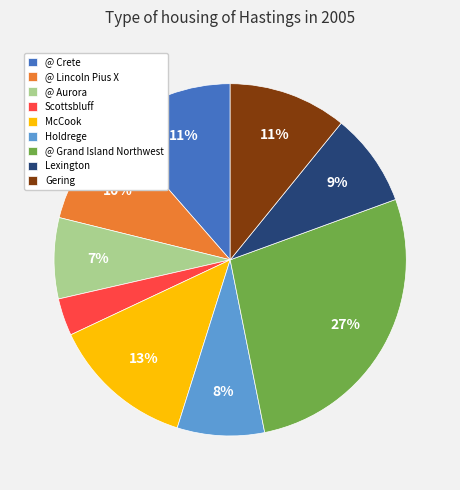

To the nearest percent, what portion does @ Aurora represent?

7%